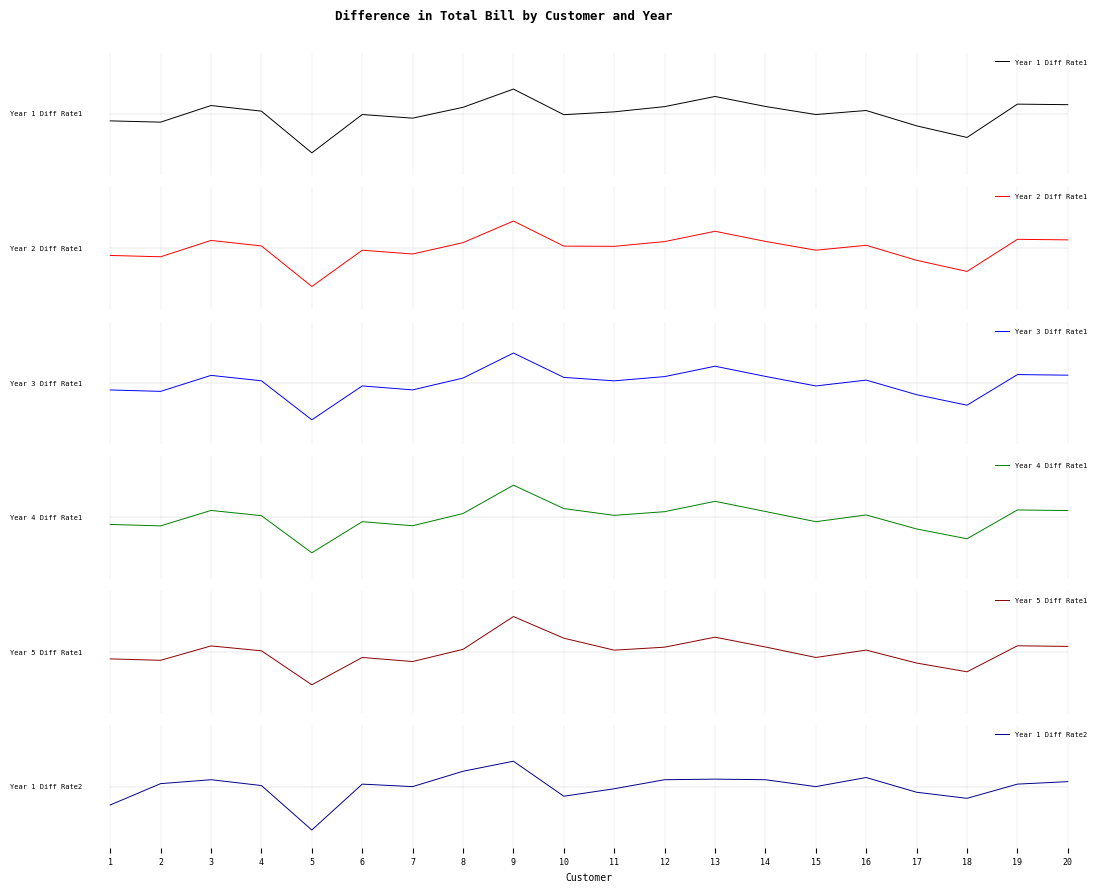

Does the chart have visible grid lines?

No